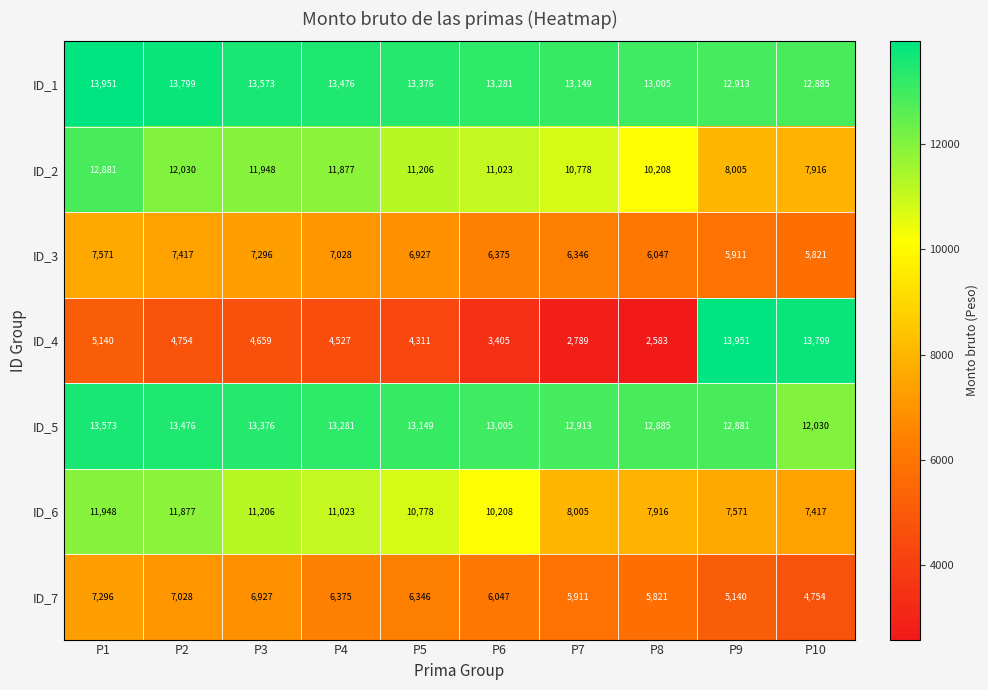

Is it true that ID_2 equals 13560 at P9?

False